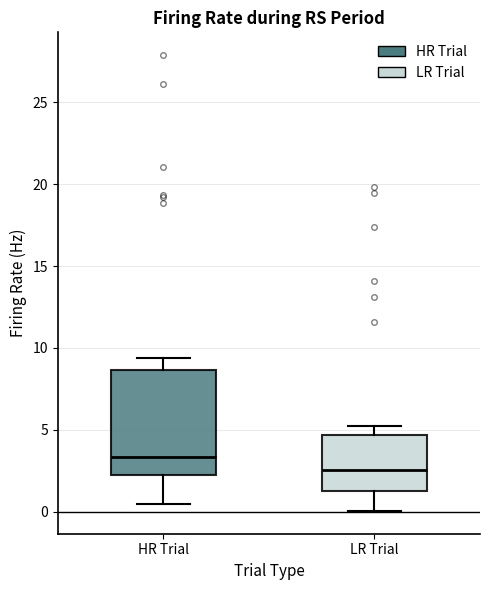

Reading left to right, read every box against the y-axis: the position of its median line, the range the box covers, and the ends of its whiskers. The values are not printed on the chart, so give them approximately, as read against the axis.

HR Trial: median 3.5, box 2.5 to 8.5, whiskers 0.5 to 9.5
LR Trial: median 2.5, box 1.5 to 4.5, whiskers 0.0 to 5.5